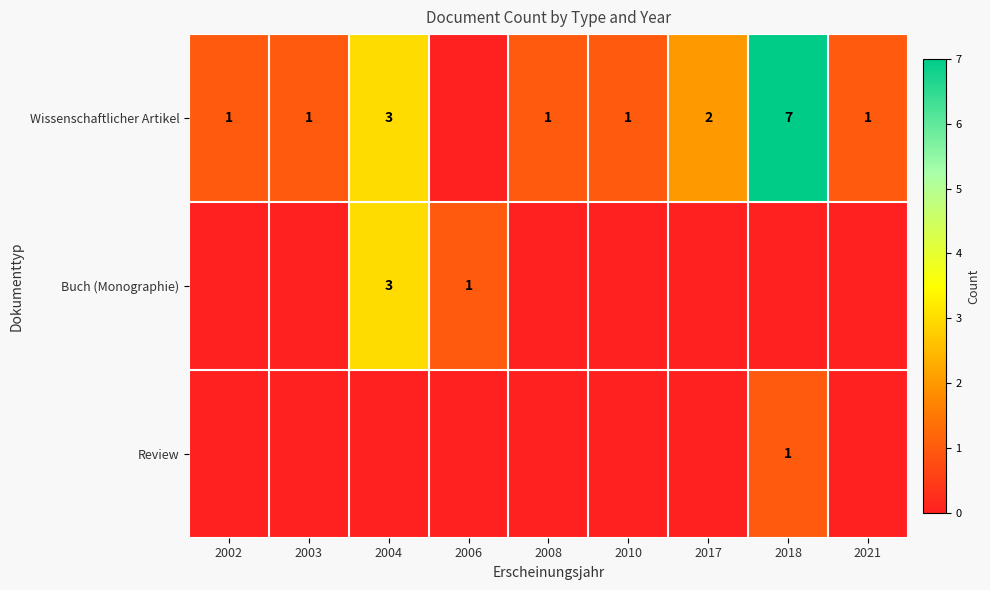

What is the sum of the Wissenschaftlicher Artikel values at 2018 and 2017?

9